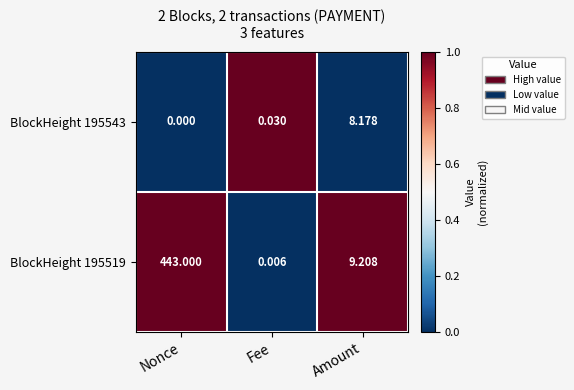

Which label corresponds to the largest value in the chart?

Nonce